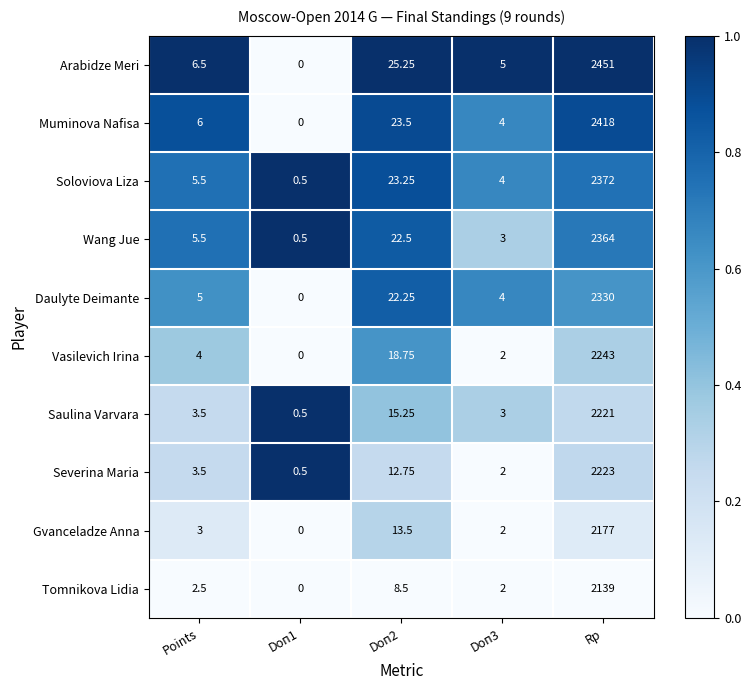

What is the total value across all series at Rp?

22938.0